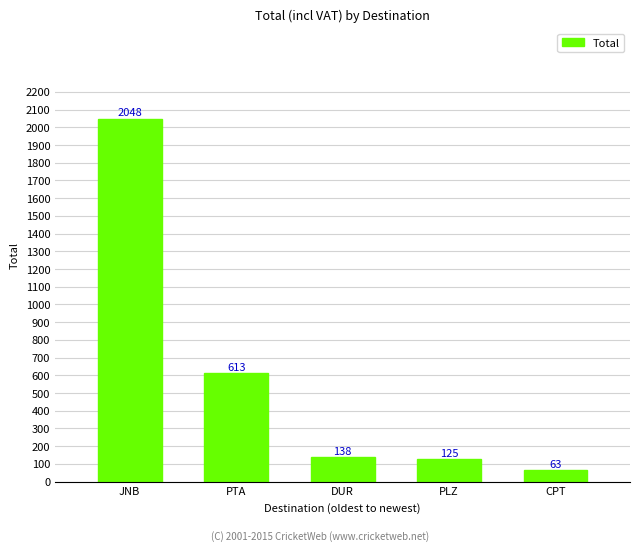

Which has a higher value, PLZ or DUR?

DUR